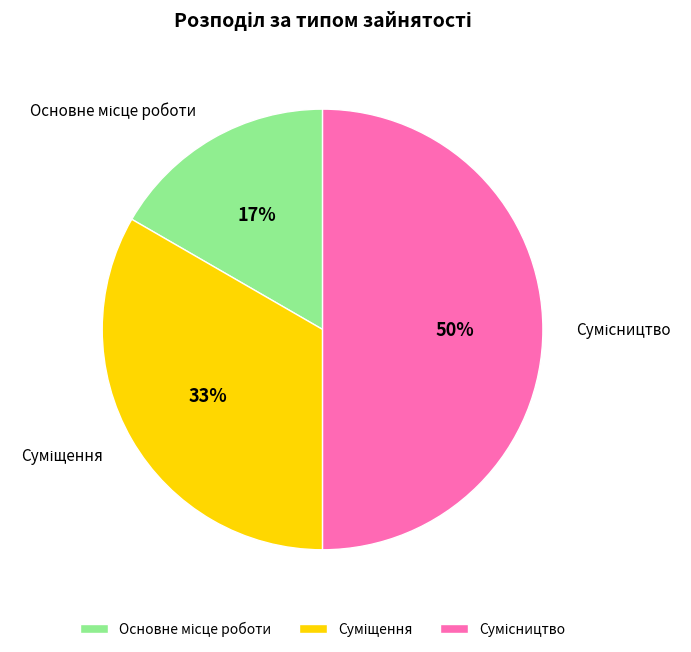

To the nearest percent, what is the difference between the largest and smallest slice percentages?

33%